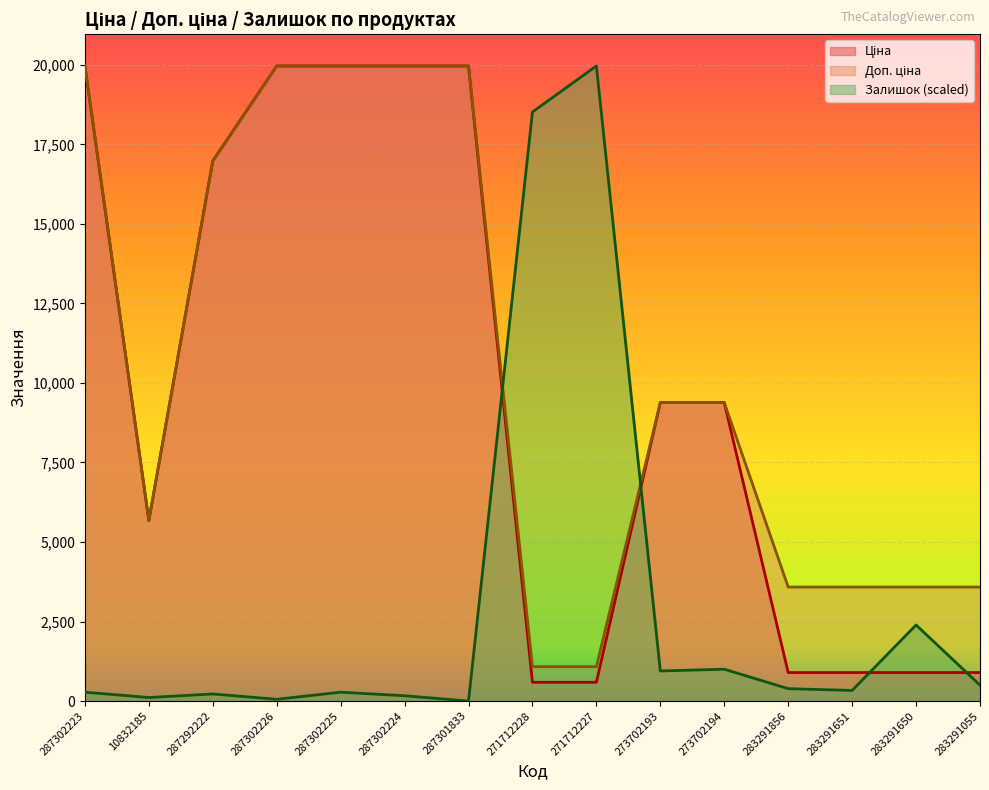

True or false: Залишок has a value of 246.4 at 283291055.

False